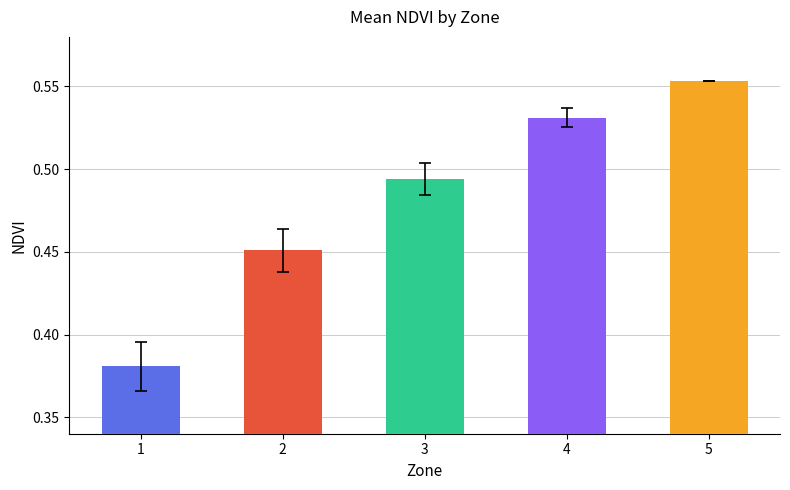

List the labels in order of value, largest first.

5, 4, 3, 2, 1